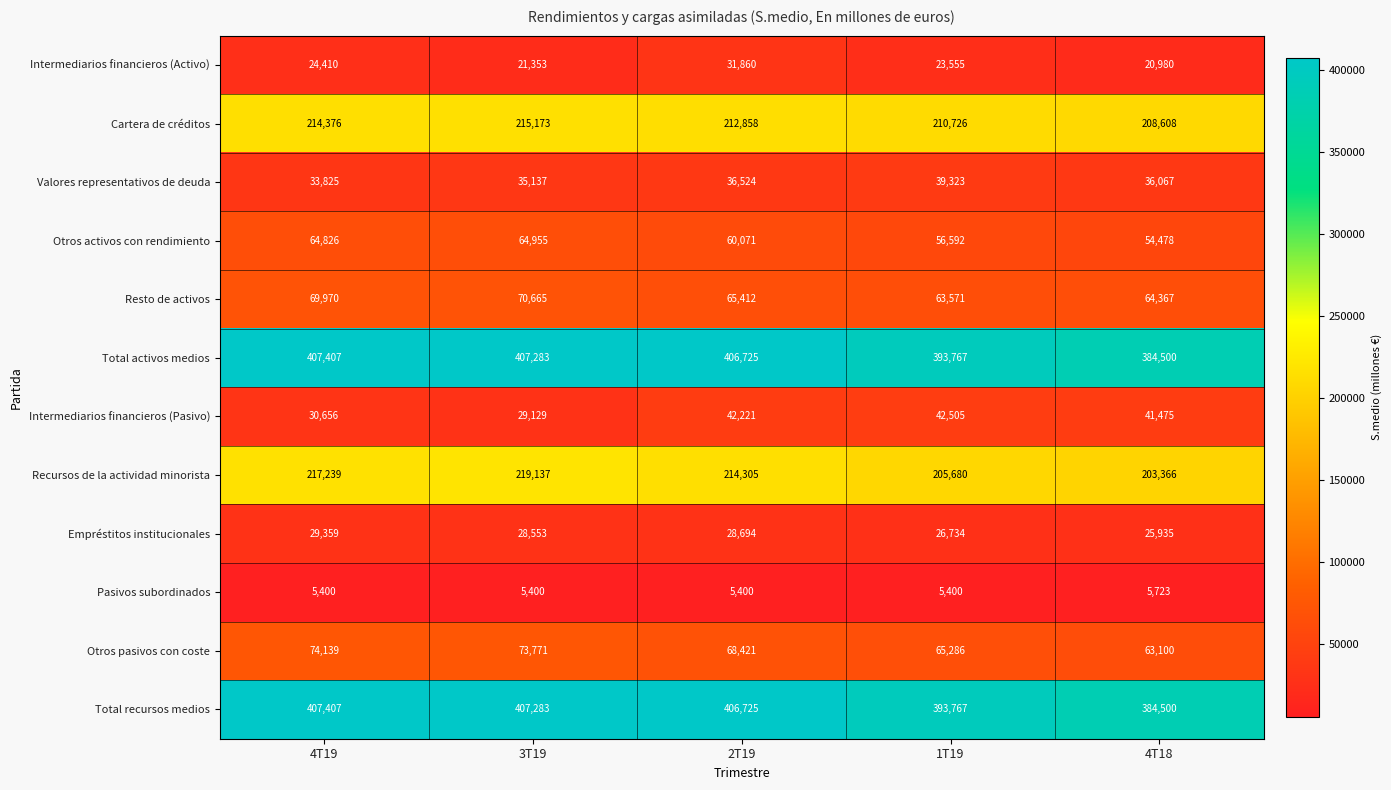

What is the maximum value shown in the chart?

407407